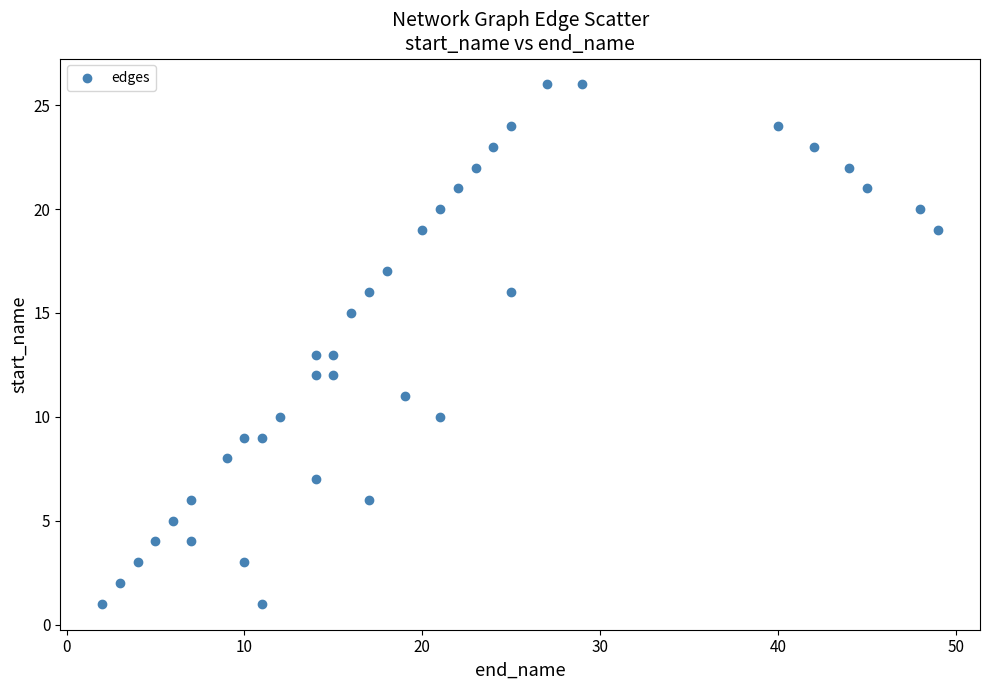

What is the range of Y values (max minus min)?

25